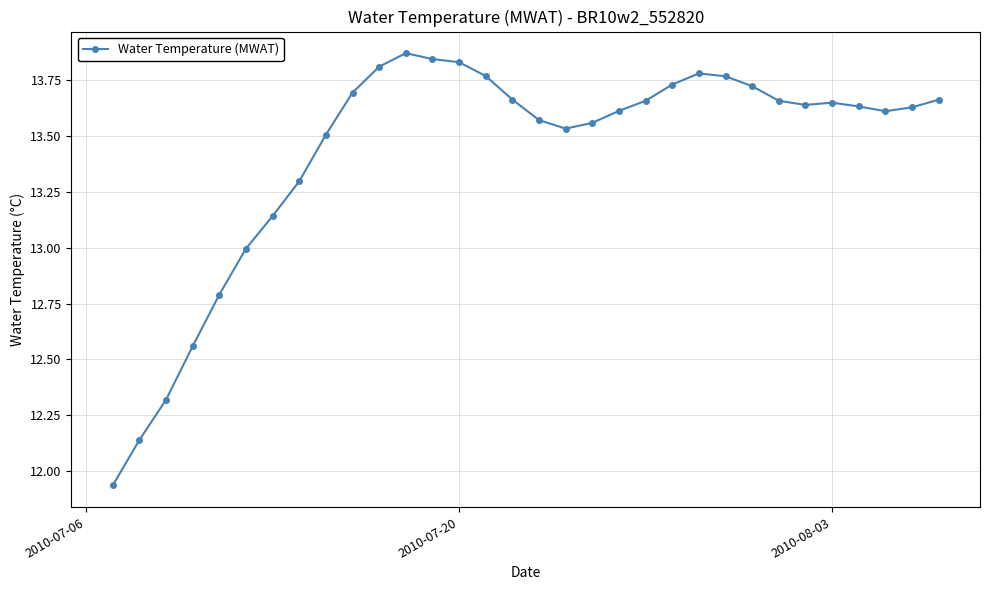

What is the average value?

13.4